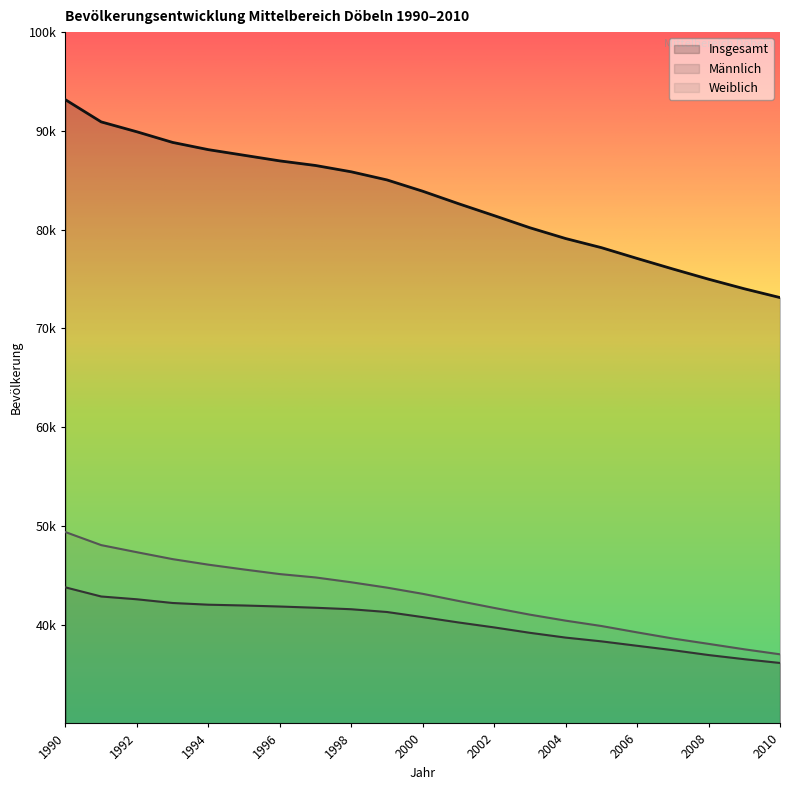

At which category does the chart reach its peak across all series?

1990